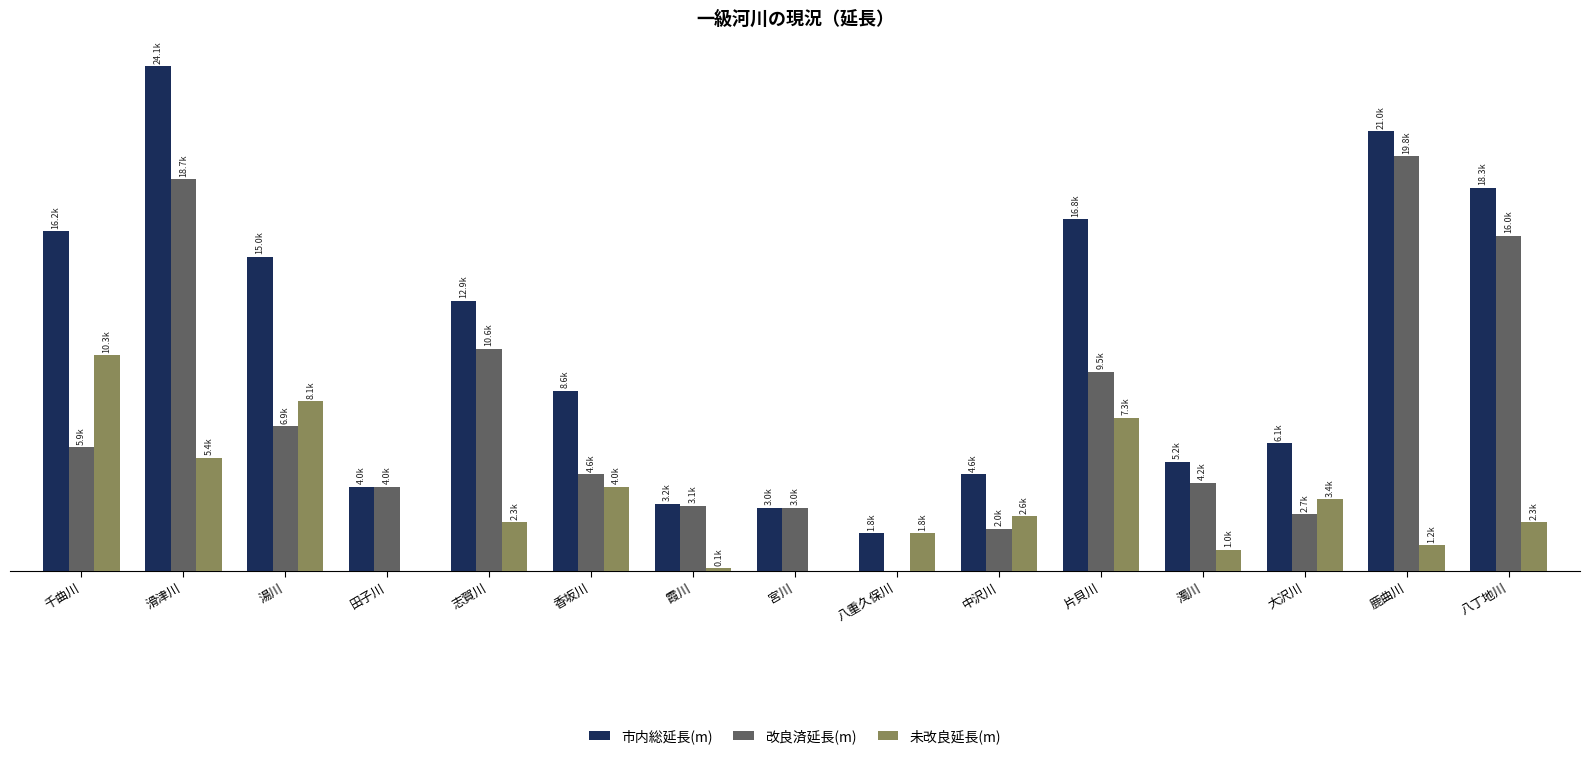

At how many categories does at least one series exceed 492?

15